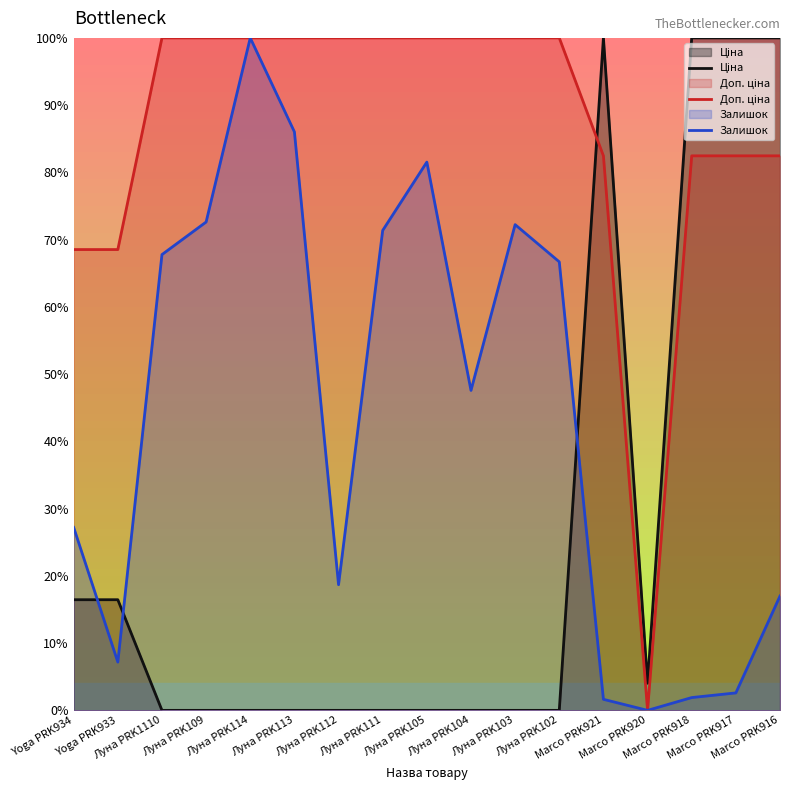

Between Marco PRK920 and Yoga PRK934, which is larger?

Yoga PRK934